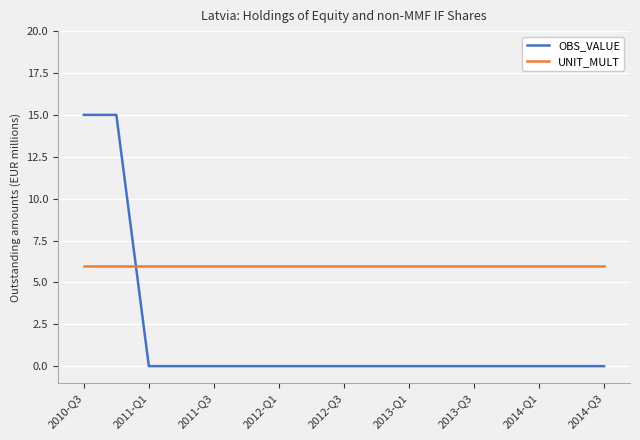

What is the average value of the UNIT_MULT series?

6